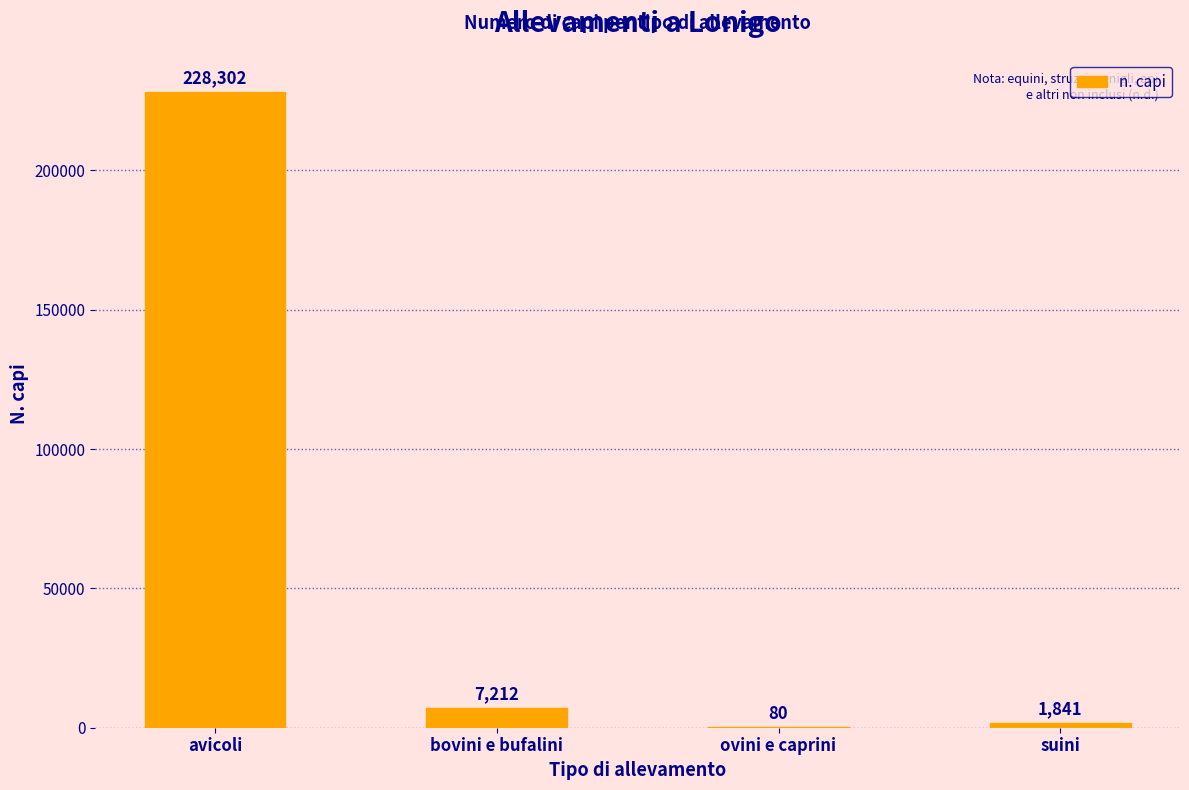

Reading left to right, what are all the values shown in this chart?

avicoli=228302	bovini e bufalini=7212	ovini e caprini=80	suini=1841